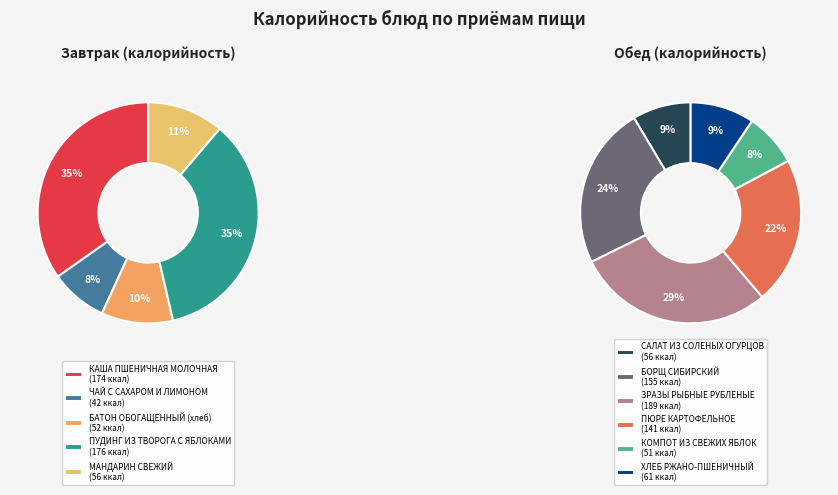

Rank the categories by value from lowest to highest.

ЧАЙ С САХАРОМ И ЛИМОНОМ, КОМПОТ ИЗ СВЕЖИХ ЯБЛОК, БАТОН ОБОГАЩЕННЫЙ (хлеб), МАНДАРИН СВЕЖИЙ, САЛАТ ИЗ СОЛЕНЫХ ОГУРЦОВ, ХЛЕБ РЖАНО-ПШЕНИЧНЫЙ, ПЮРЕ КАРТОФЕЛЬНОЕ, БОРЩ СИБИРСКИЙ, КАША ПШЕНИЧНАЯ МОЛОЧНАЯ, ПУДИНГ ИЗ ТВОРОГА С ЯБЛОКАМИ, ЗРАЗЫ РЫБНЫЕ РУБЛЕНЫЕ